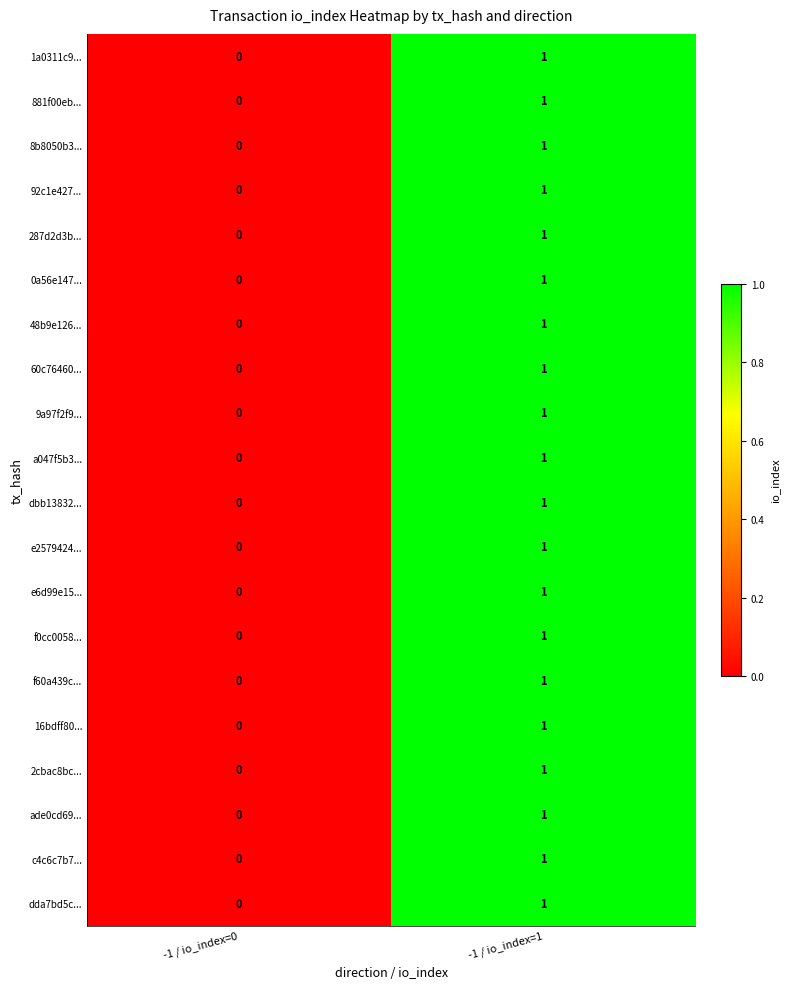

At which label is 92c1e427... closest to 0?

-1 / io_index=0